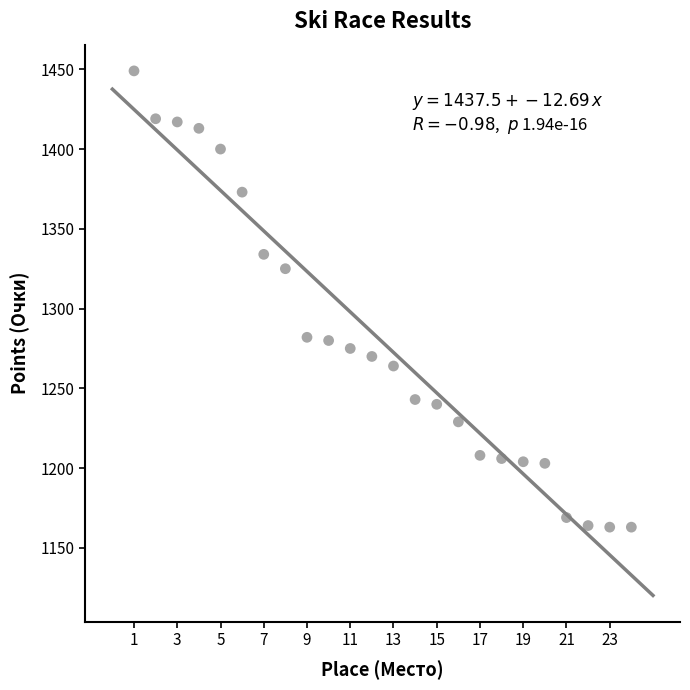

What is the range of Y values (max minus min)?

286